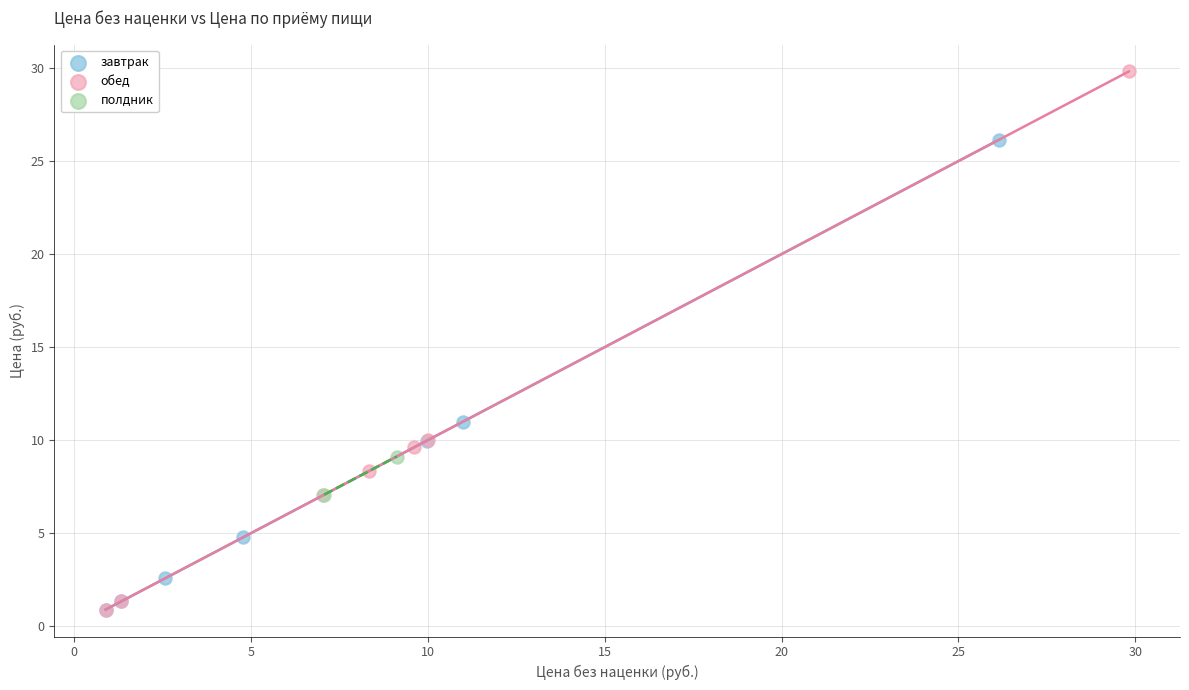

Which series contains the highest Y value?

обед